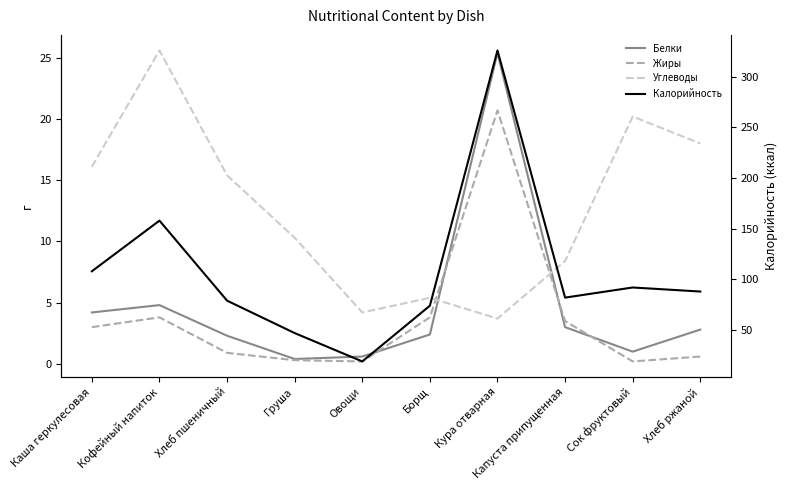

Where is the first local maximum for Калорийность?

Кофейный напиток